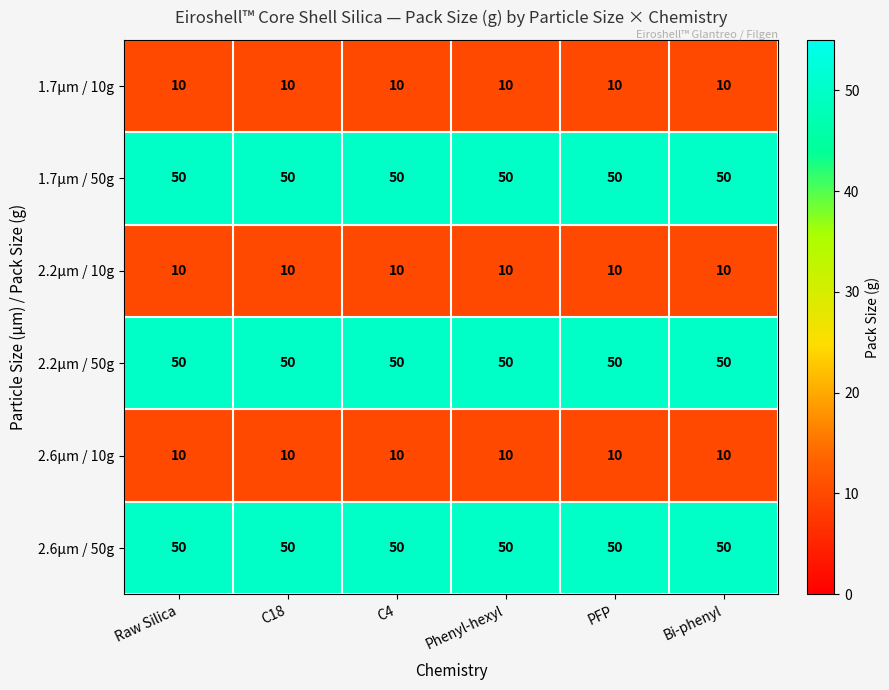

The 2.6µm / 10g series shows 7 at PFP. True or false?

False